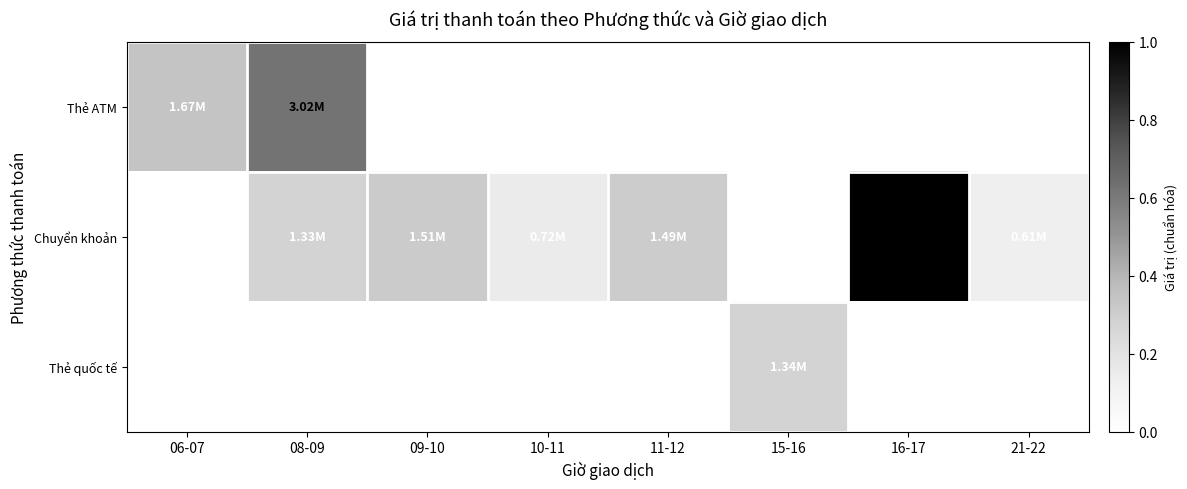

Rank the series at 11-12 from highest to lowest value.

Chuyển khoản, Thẻ ATM, Thẻ quốc tế